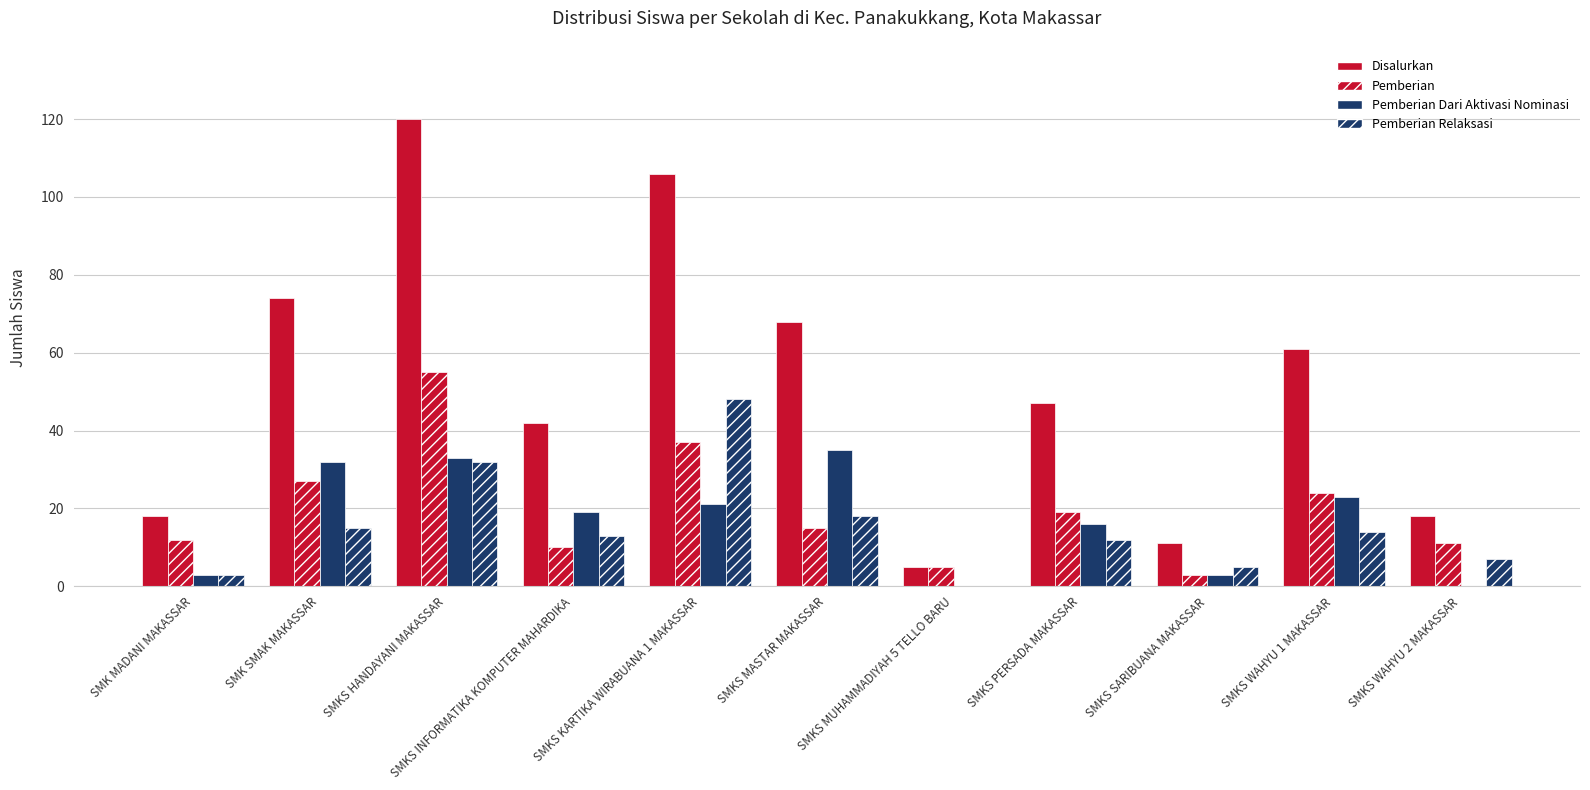

Rank the series at SMKS WAHYU 1 MAKASSAR from highest to lowest value.

Disalurkan, Pemberian, Pemberian Dari Aktivasi Nominasi, Pemberian Relaksasi